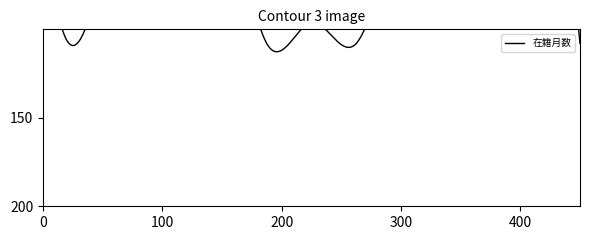

True or false: 在籍月数 and 著作2017 intersect in this chart.

False